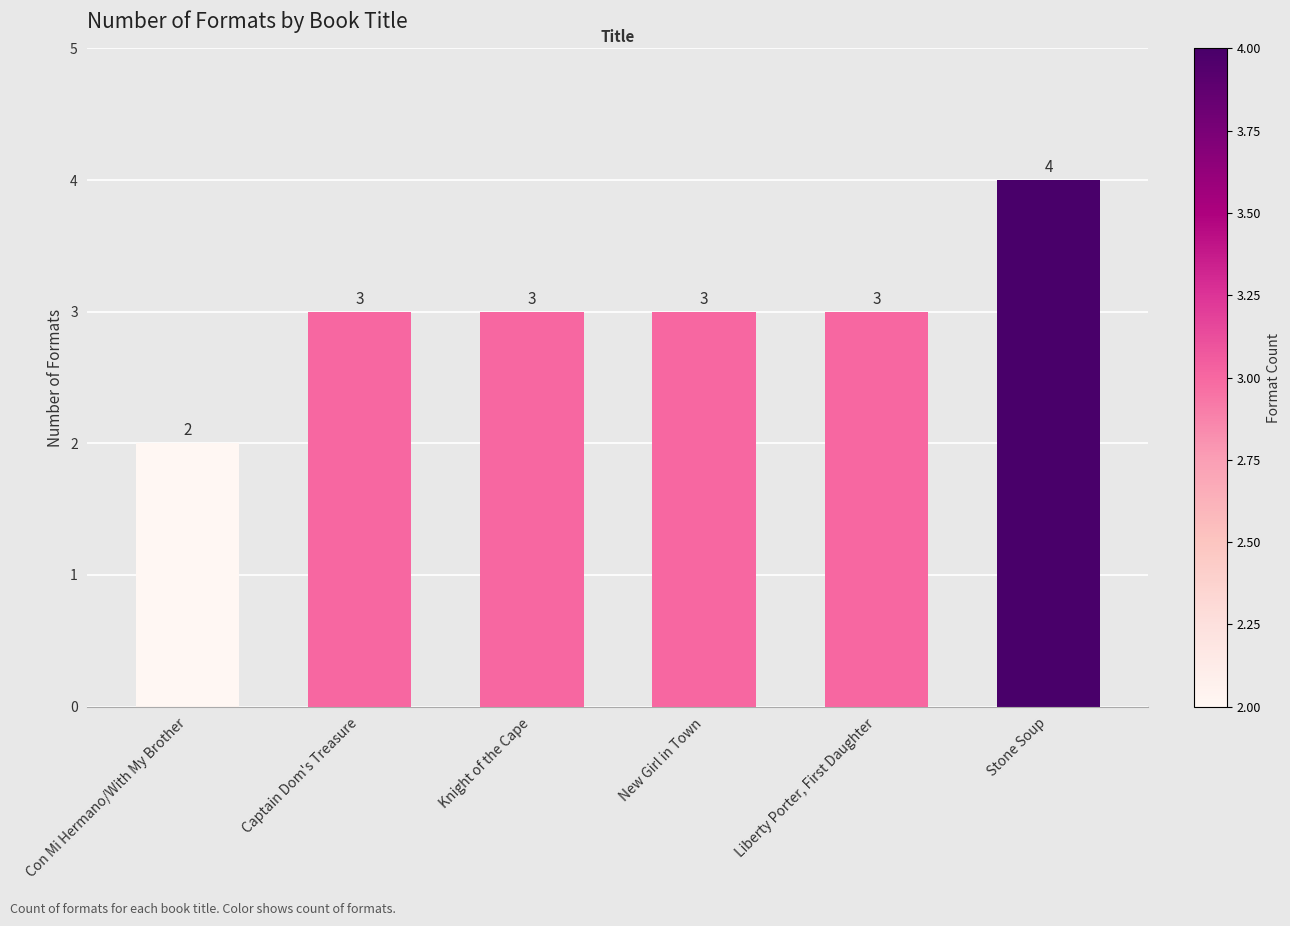

What is the ratio of the value at Liberty Porter, First Daughter to the value at Captain Dom's Treasure?

1.0